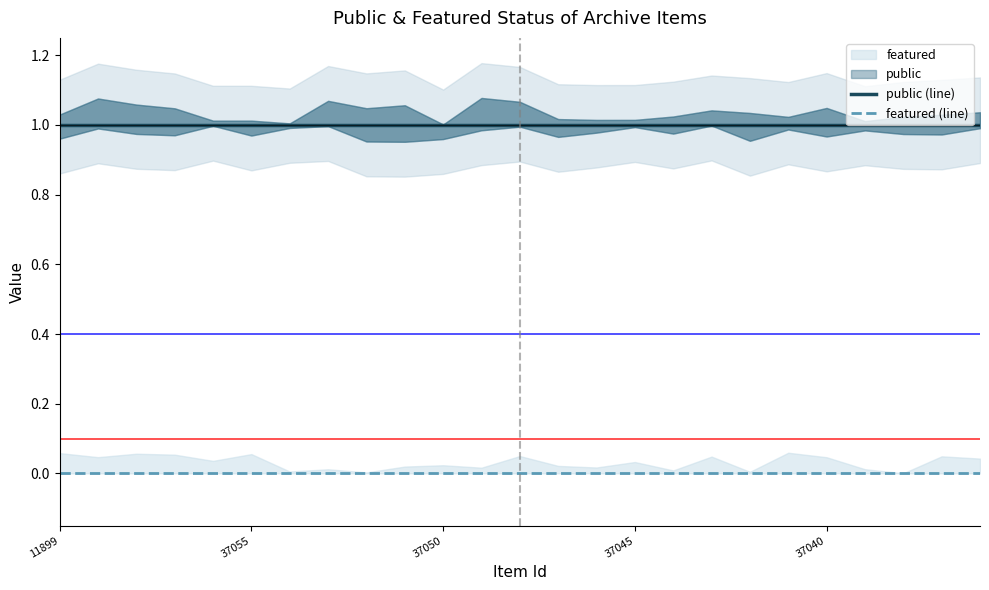

Is this an area chart (filled region under the line)?

No